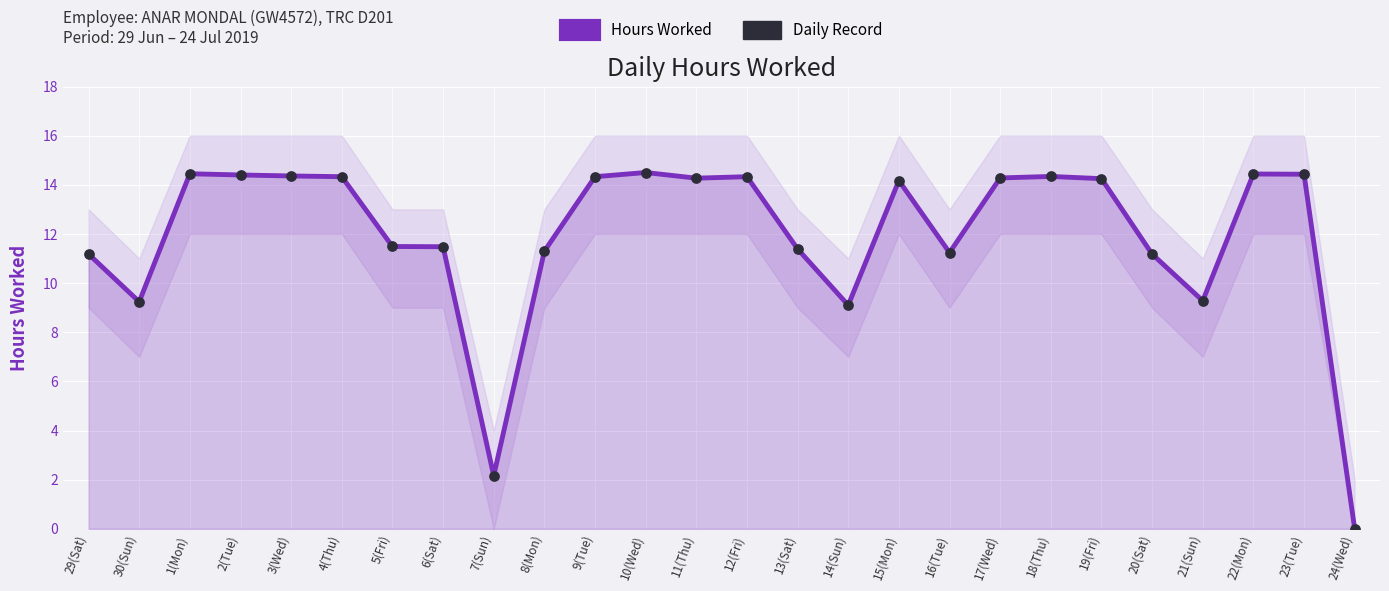

What are all the series names shown in the legend?

Hours Worked, Daily Record